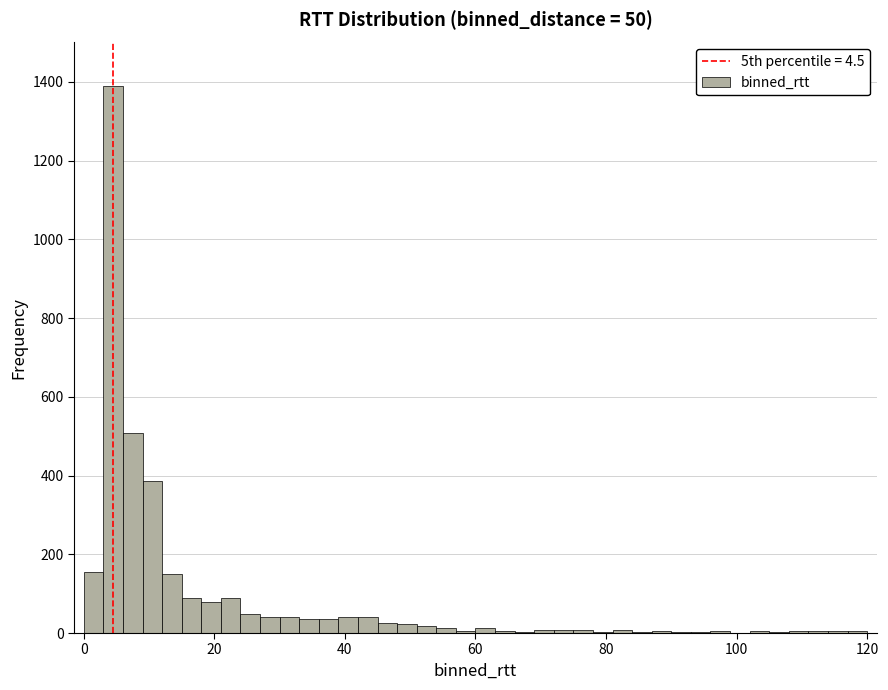

Read against the x-axis, roughly where is the centre of the tallest bar?

4